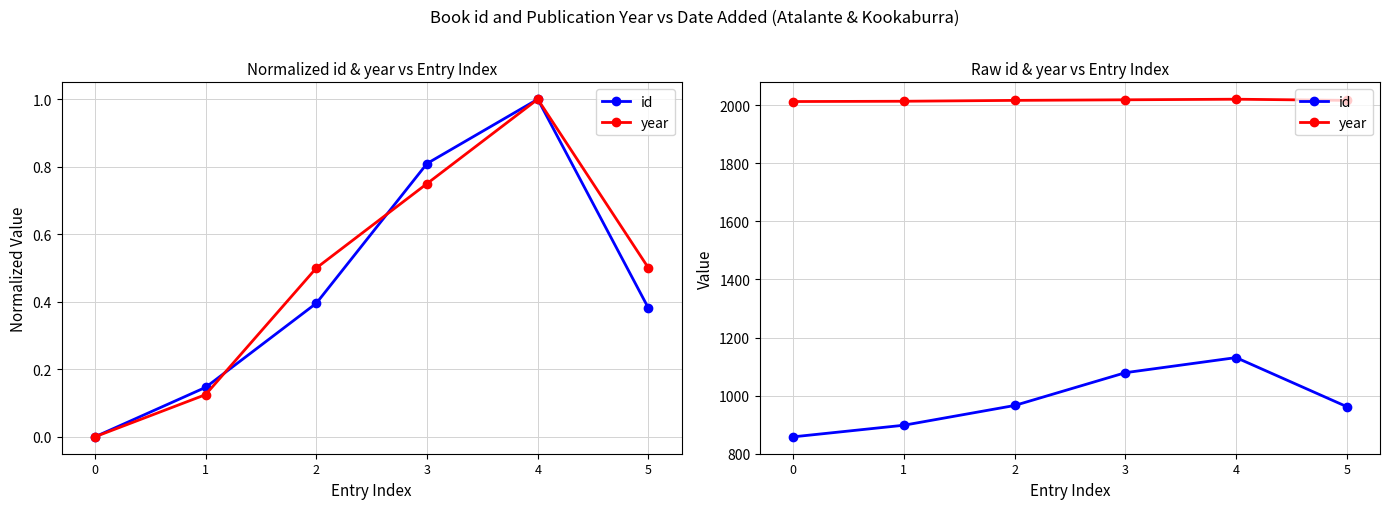

Rank the series at 1 from highest to lowest value.

year, id